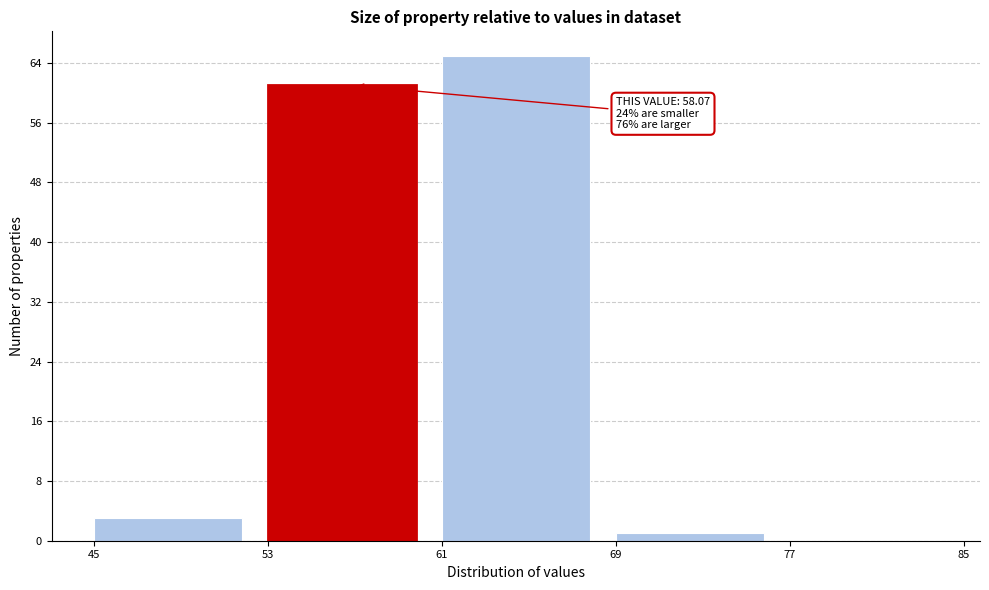

Which range on the x-axis has the tallest bar?

61 to 69